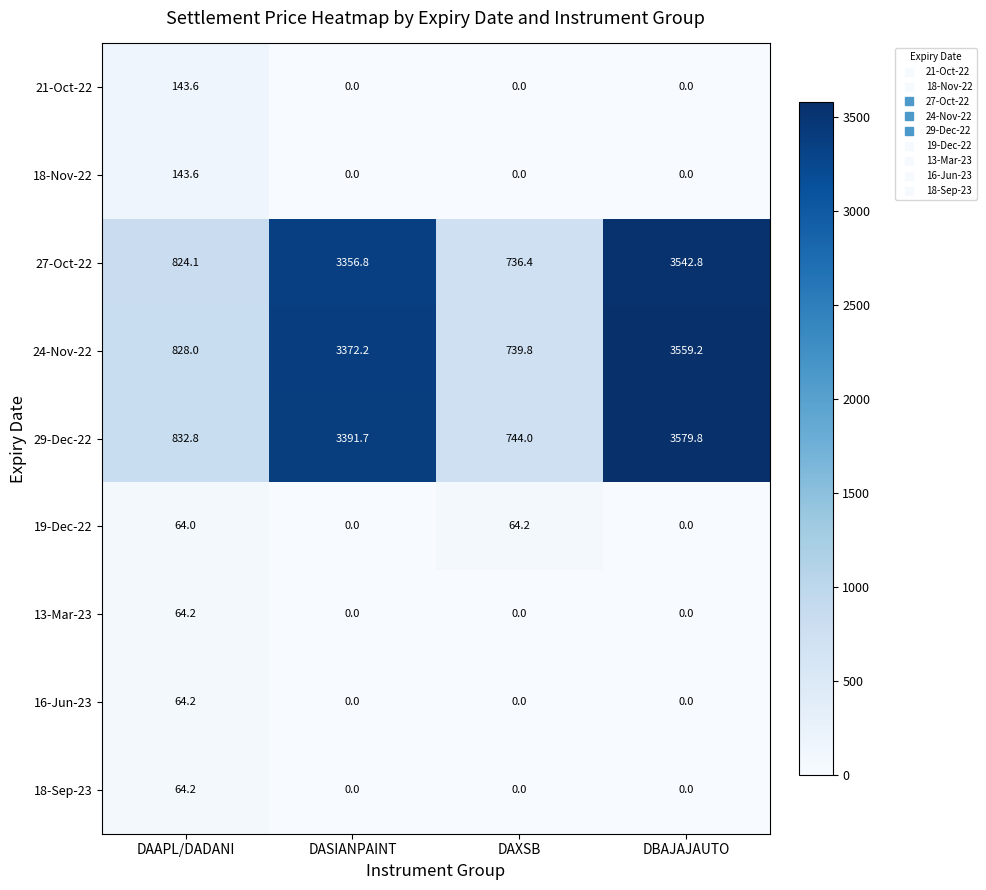

What is the highest value of the 16-Jun-23 series?

64.2